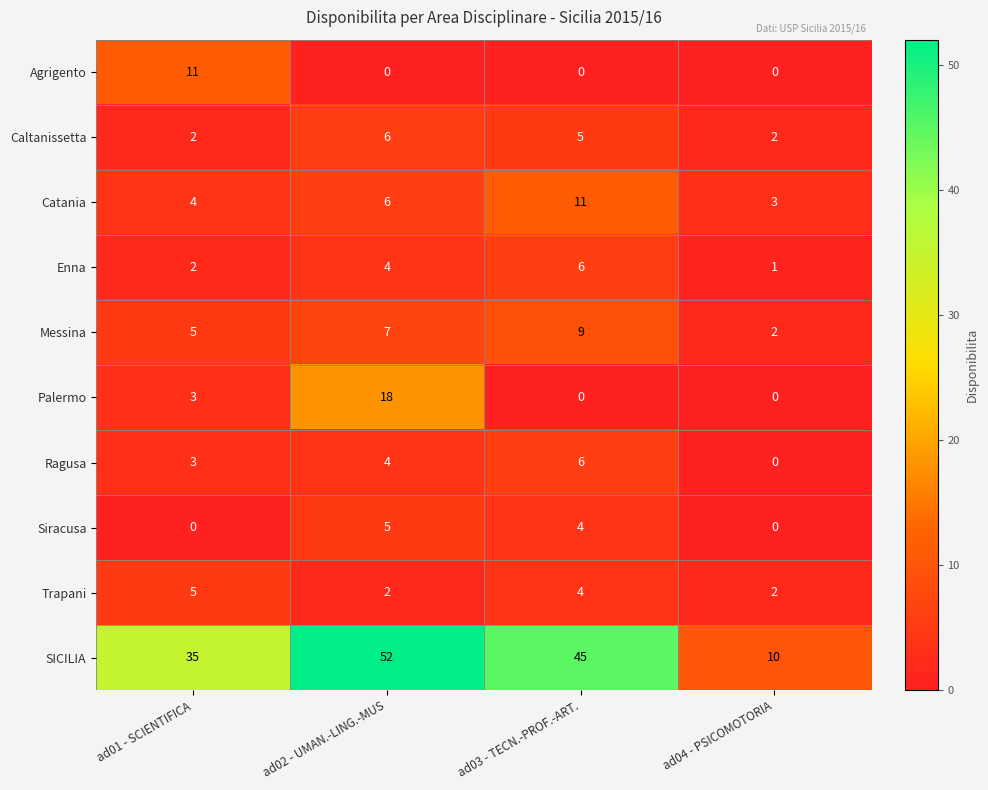

Between ad02 - UMAN.-LING.-MUS and ad04 - PSICOMOTORIA, which series saw the biggest shift?

SICILIA